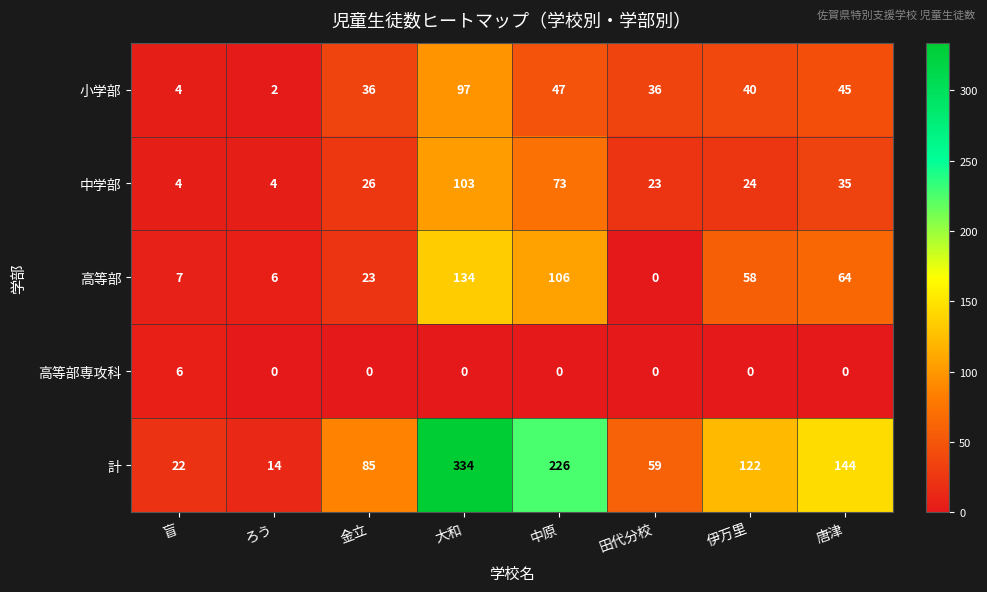

Which series has the largest range (max minus min)?

計